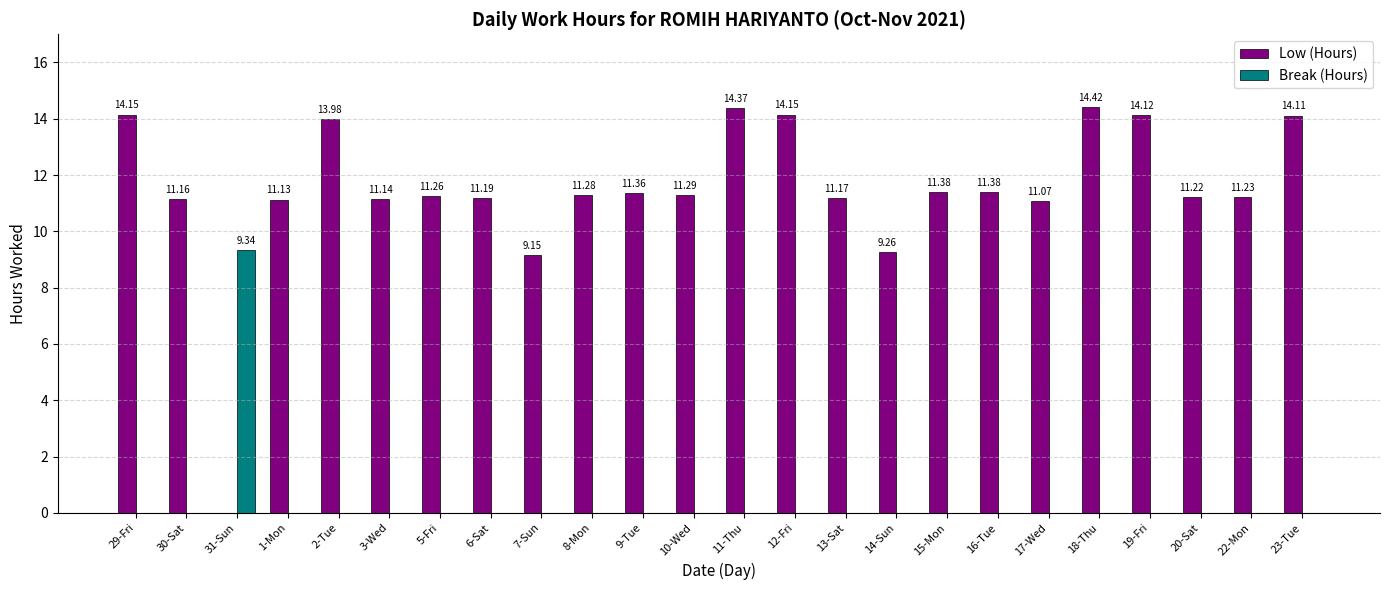

The Low (Hours) series shows 19.2 at 29-Fri. True or false?

False